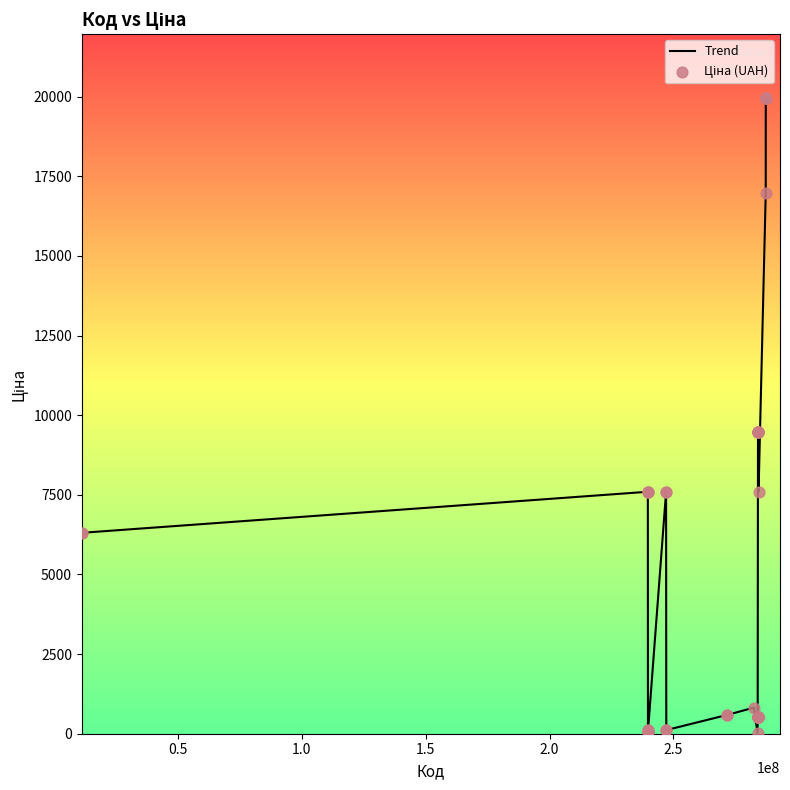

What is the greatest value displayed?

19964.2